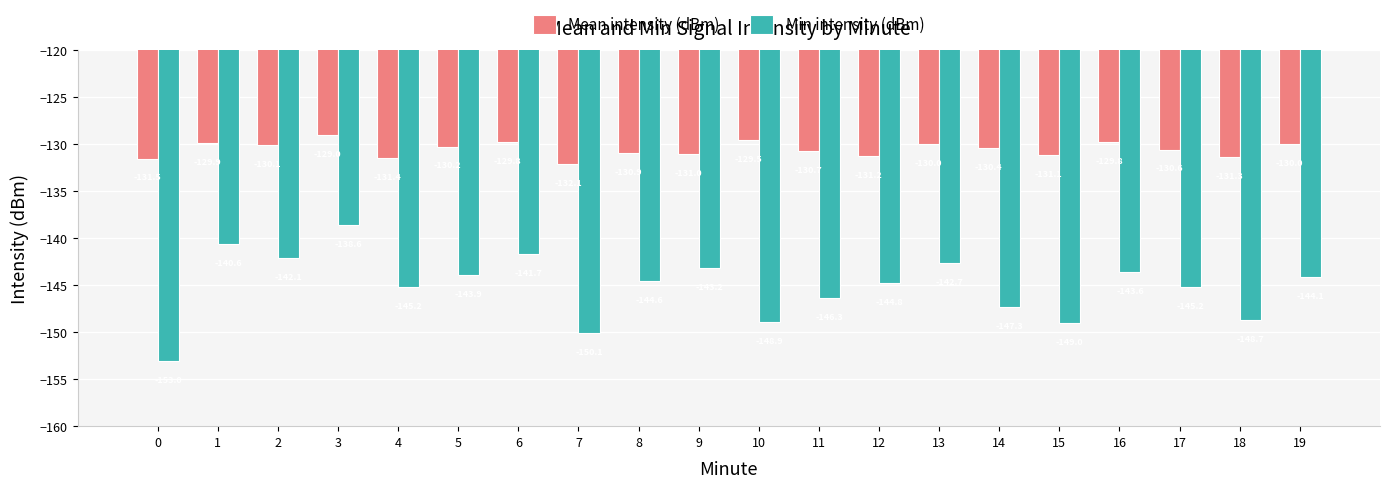

List the series in order of their peak value, highest first.

Mean intensity (dBm), Min intensity (dBm)